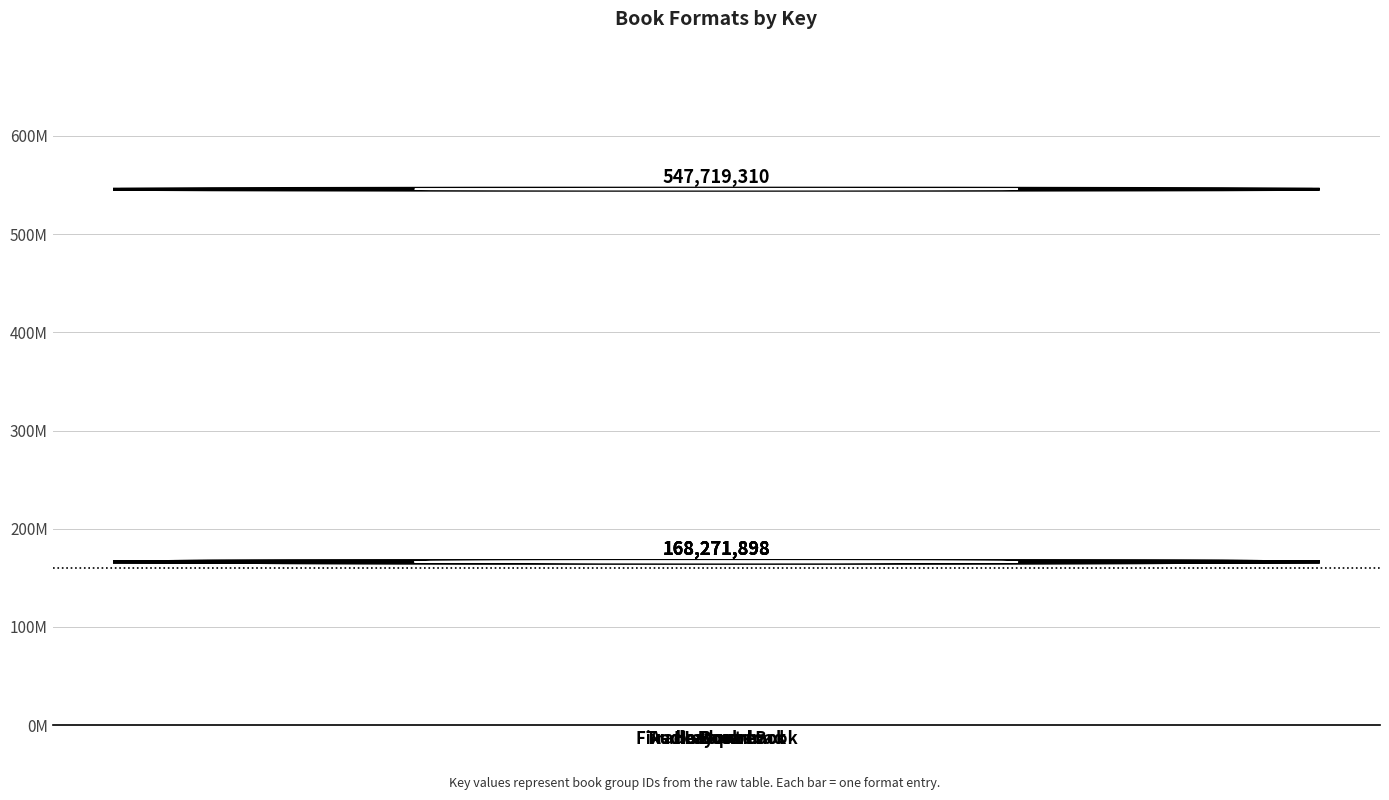

What is the greatest value displayed?

547719310